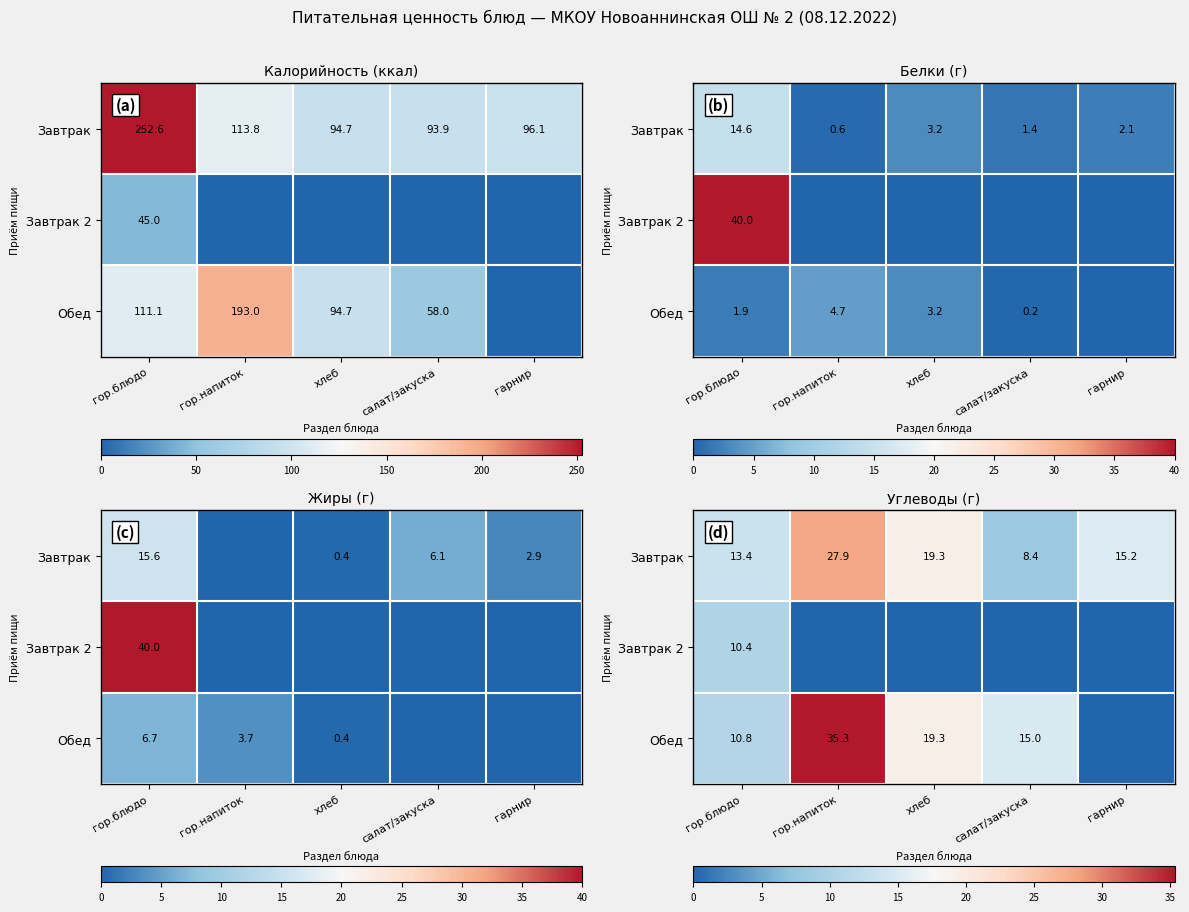

How many values in the Завтрак series exceed 15?

3